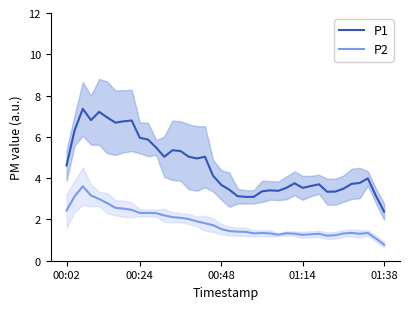

Rank the series by their average value, from highest to lowest.

P1, P2